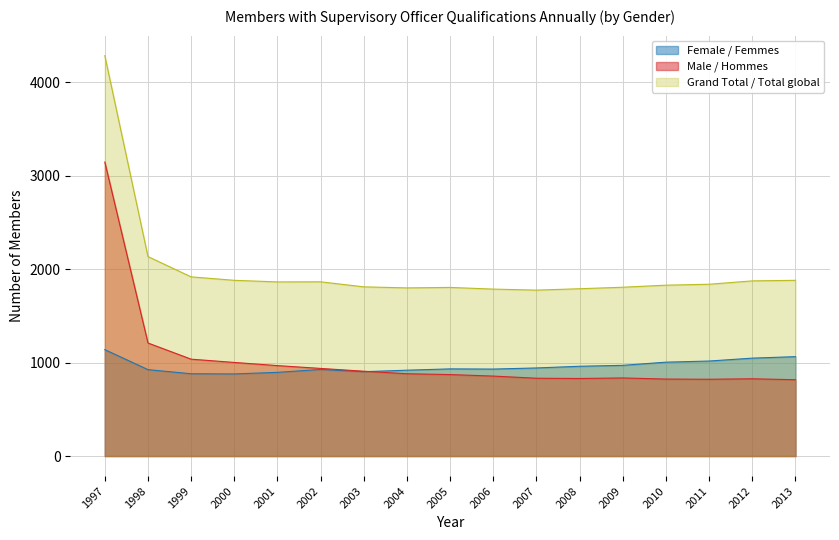

How many series are shown in this chart?

3